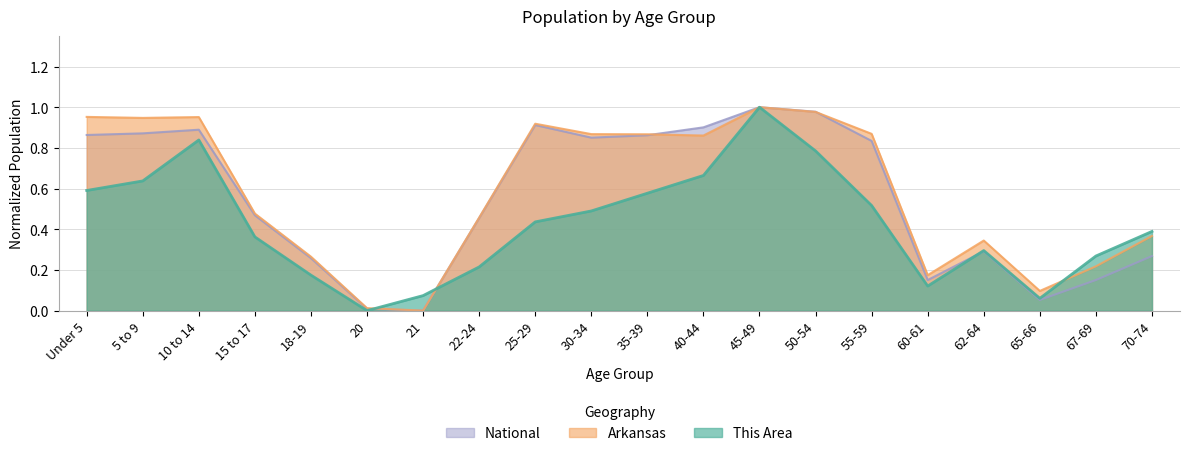

Which series changed the most between Under 5 and 62-64?

Arkansas